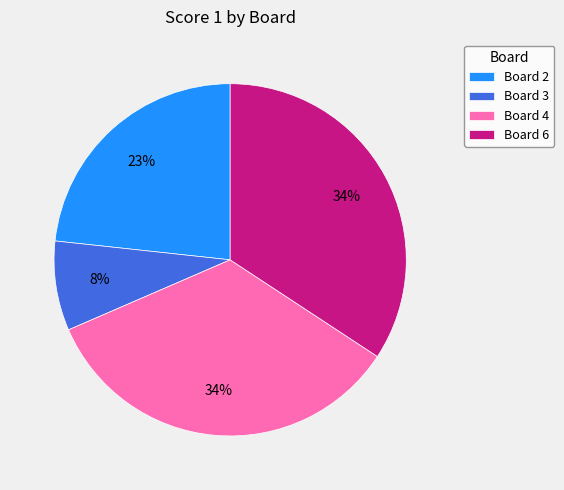

What is the ratio of the value at Board 2 to the value at Board 6?

0.7